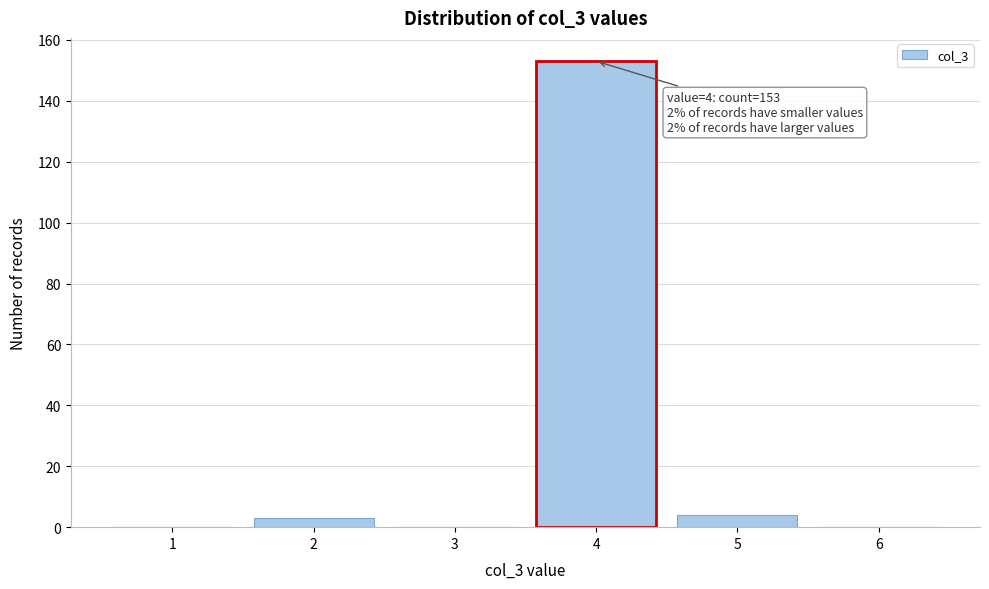

Over which range of the x-axis is the bar tallest?

3.5 to 4.5